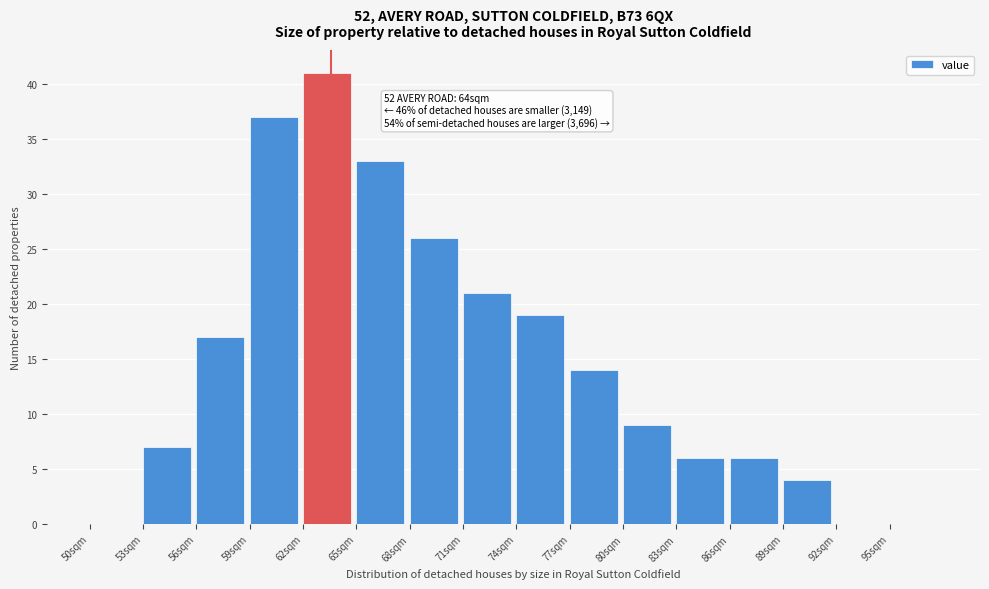

Which range on the x-axis has the tallest bar?

62 to 65